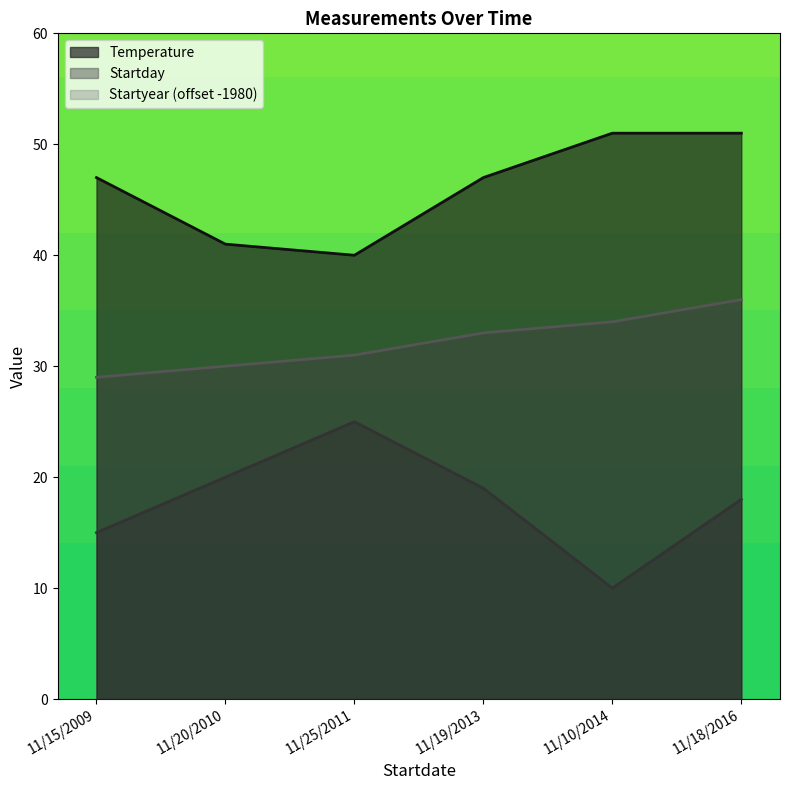

List the series in order of their overall mean, highest first.

Temperature, Startyear (offset -1980), Startday